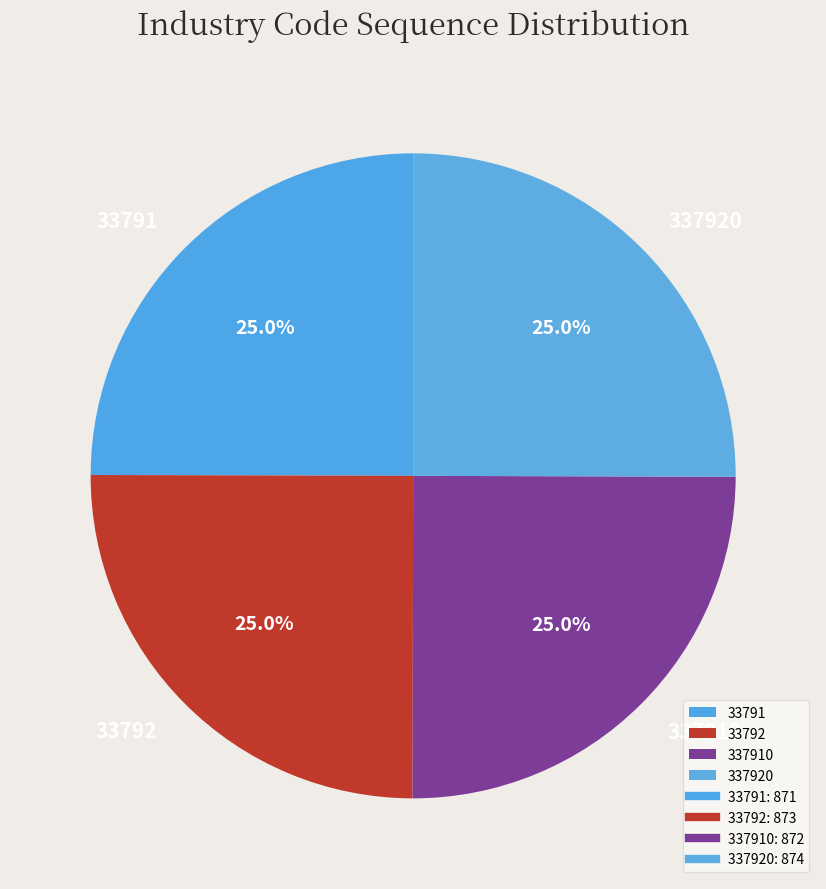

Does any single category account for the majority?

No